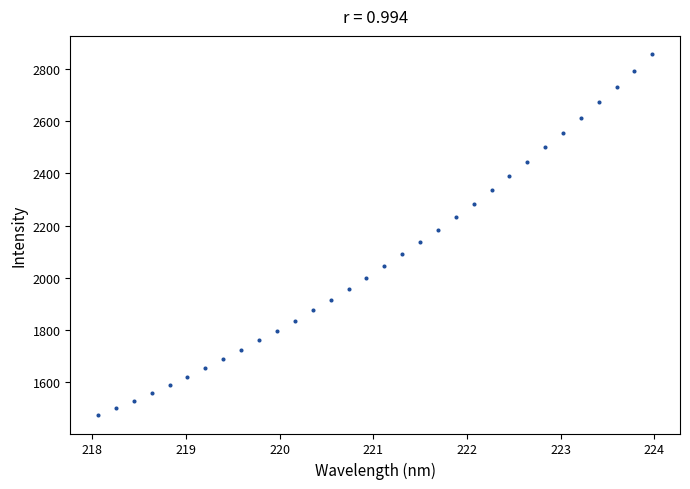

What is the range of Y values (max minus min)?

1385.4